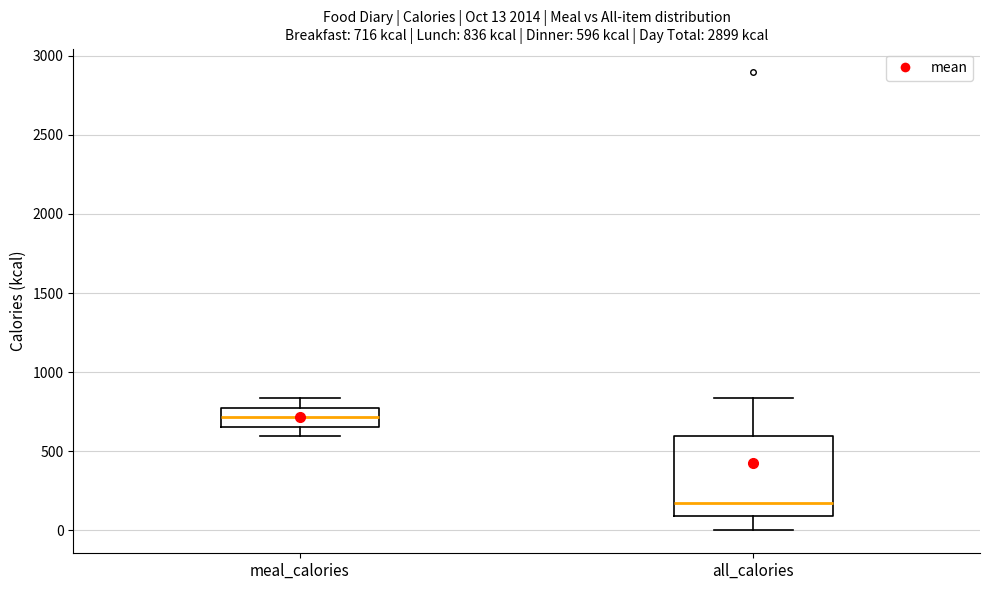

Which box's median line is the highest?

meal_calories